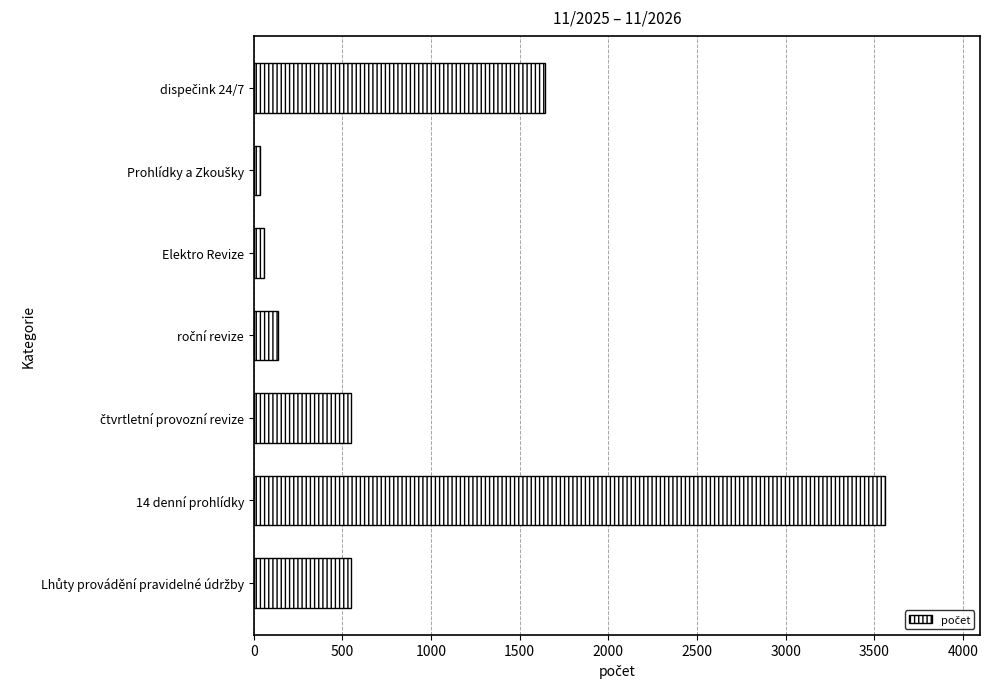

What is the difference between the maximum and minimum values?

3529